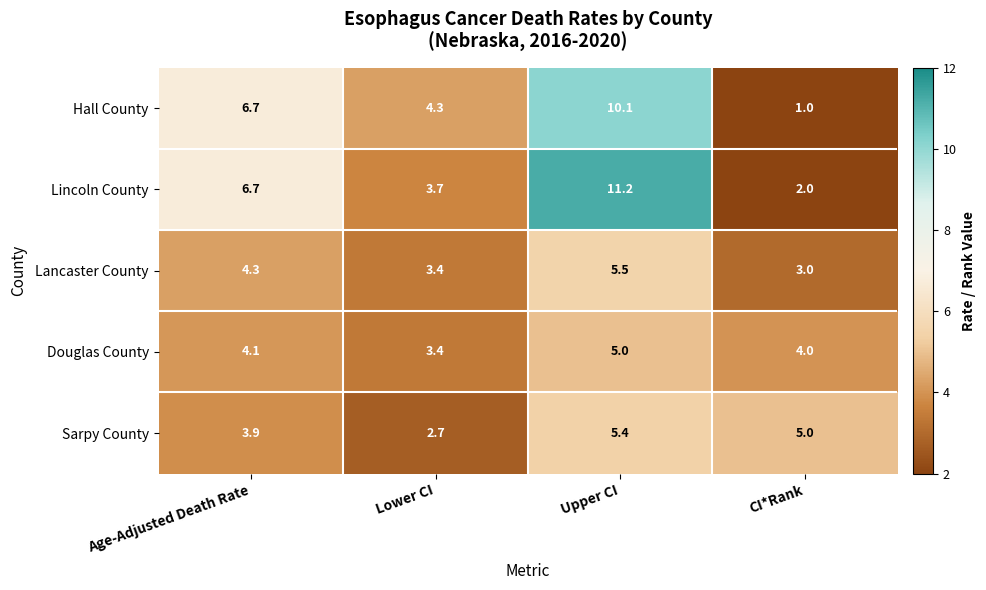

What is the difference between the second highest and second lowest values in the Sarpy County series?

1.1